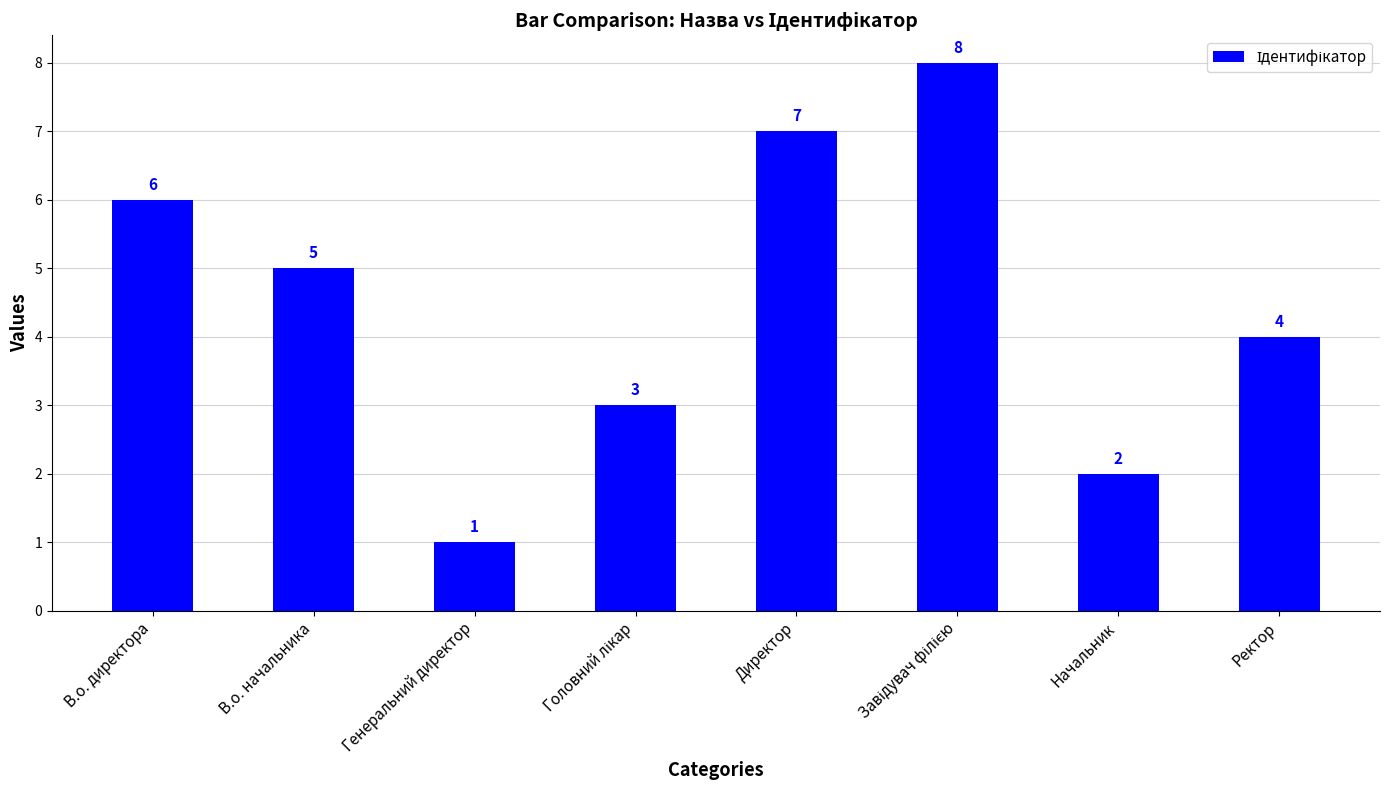

How many data points are less than 5?

4